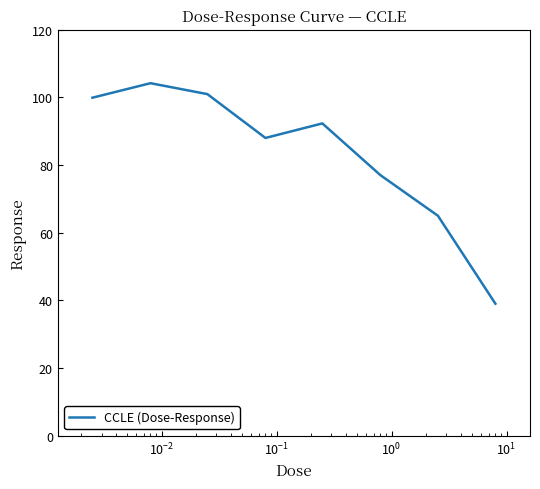

What is the greatest value displayed?

104.2